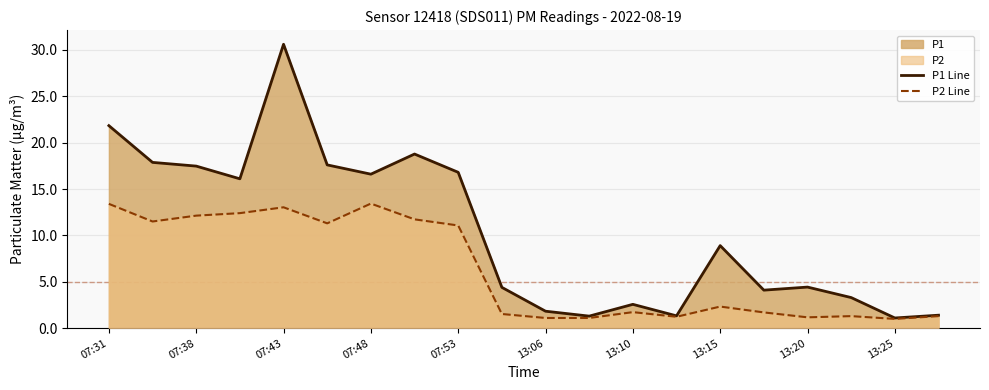

Which series has the largest range (max minus min)?

P1 Line